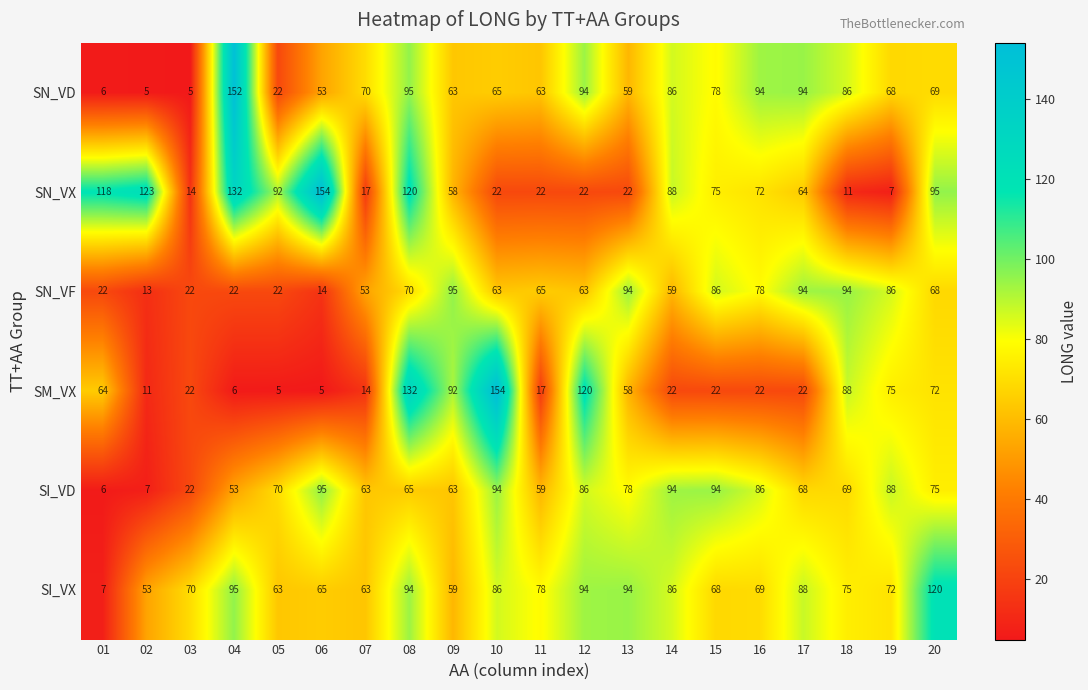

At which label does SN_VF first exceed 65?

08